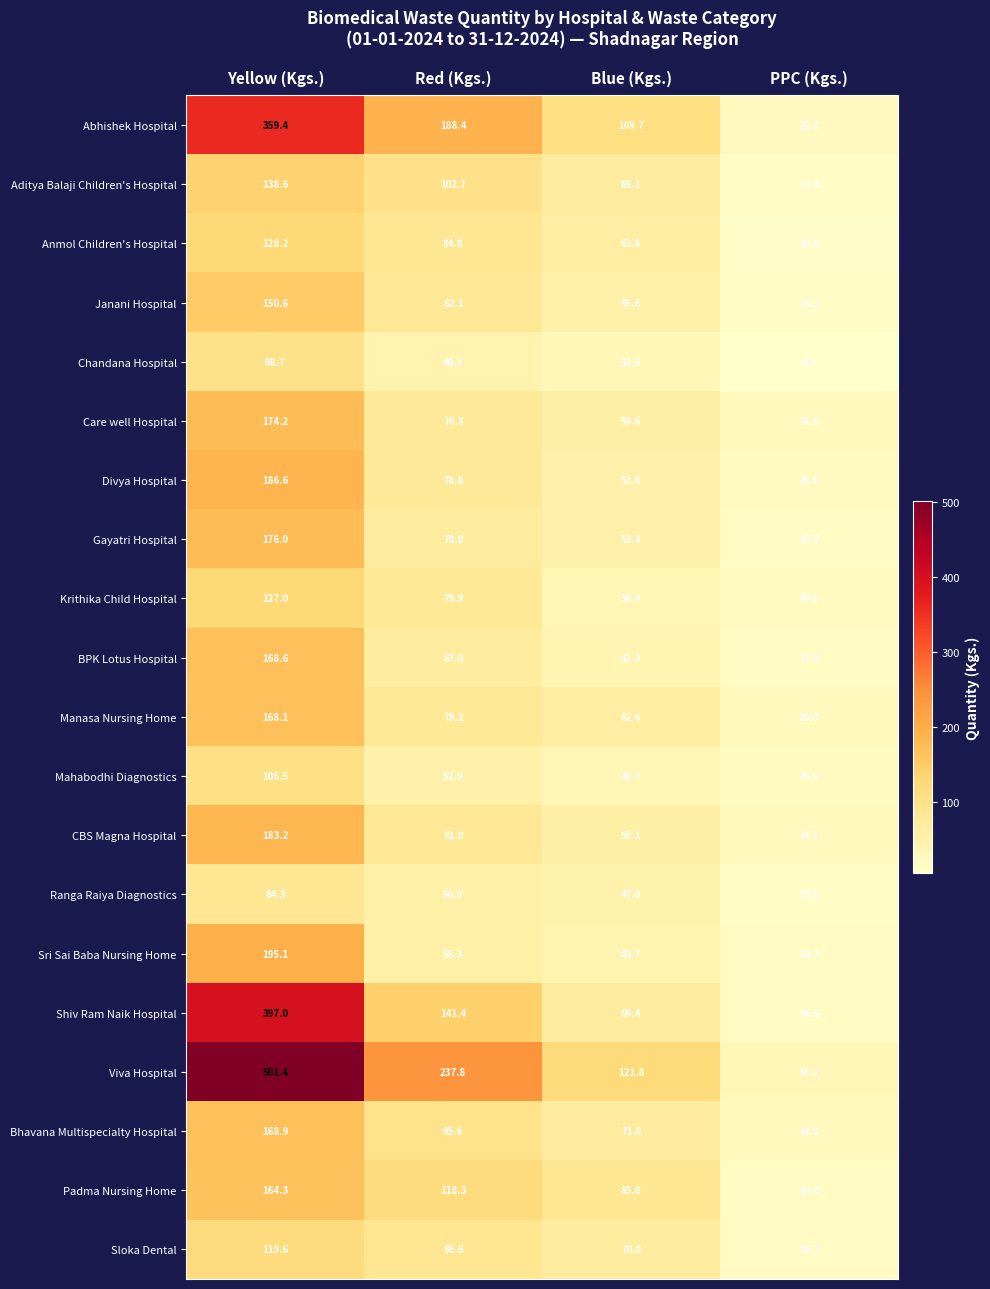

What is the sum of all Gayatri Hospital values?

315.3